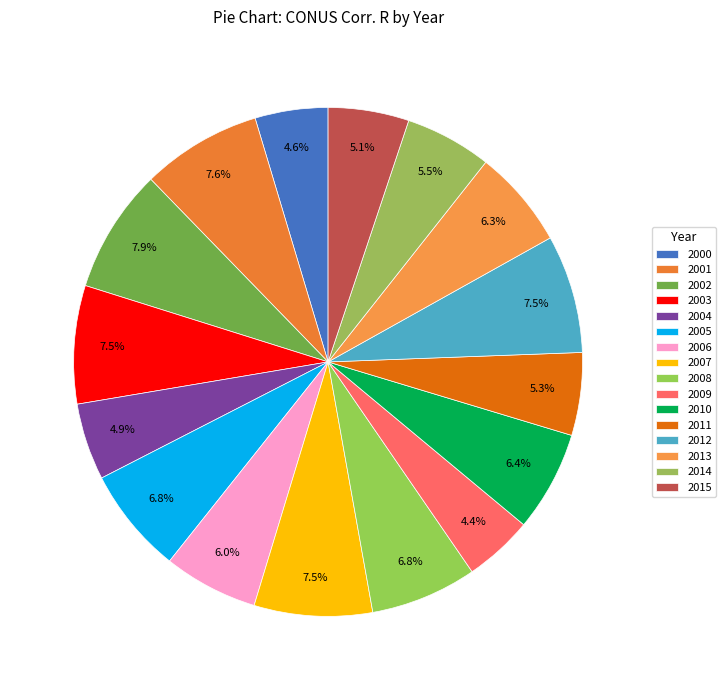

To the nearest percent, what portion does 2011 represent?

5%